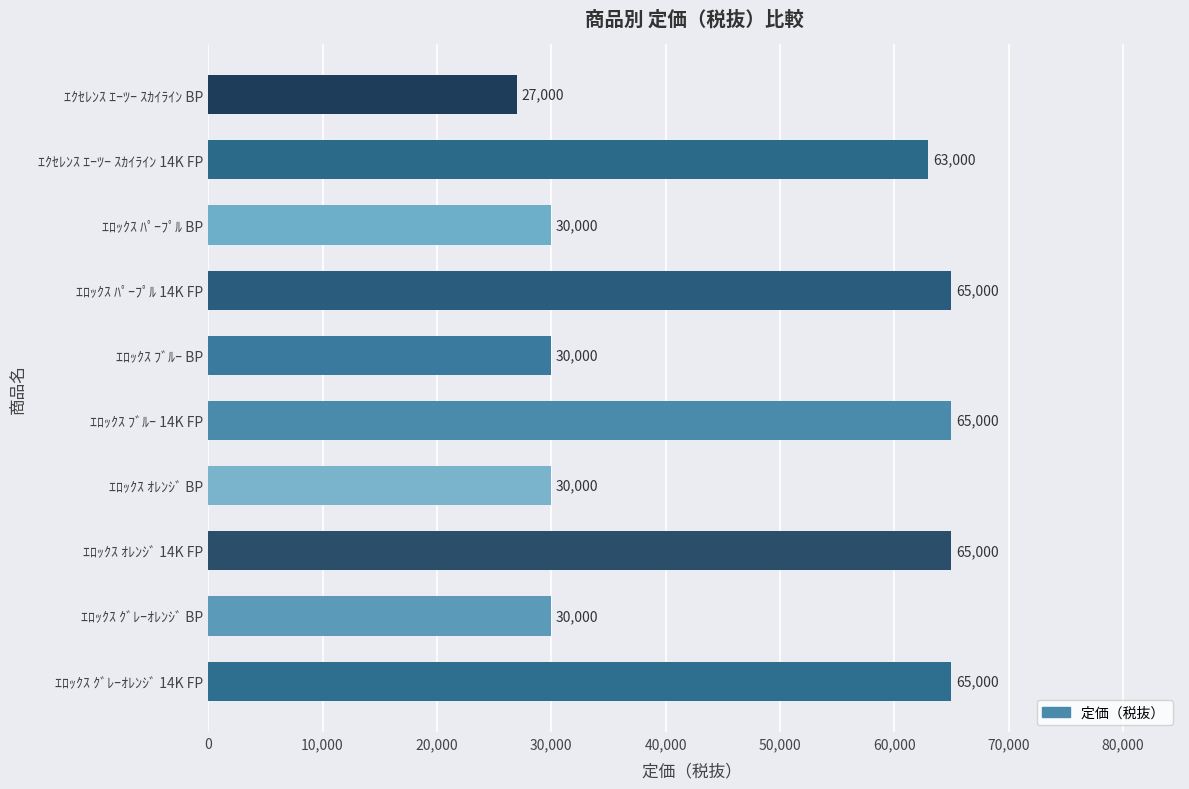

What is the sum of all values?

470000